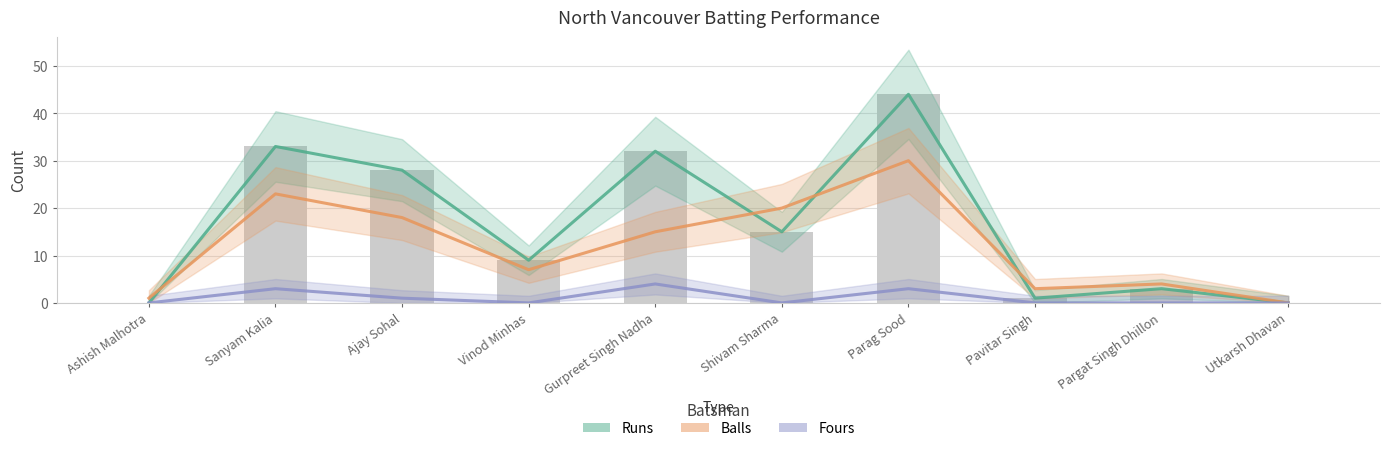

Reading left to right, list all the values displayed in this chart.

Runs: 0	33	28	9	32	15	44	1	3	0
Balls: 1	23	18	7	15	20	30	3	4	0
Fours: 0	3	1	0	4	0	3	0	0	0